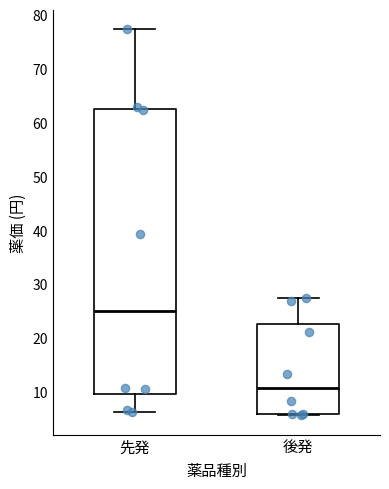

Reading left to right, read every box against the y-axis: the position of its median line, the range the box covers, and the ends of its whiskers. The values are not printed on the chart, so give them approximately, as read against the axis.

先発: median 25, box 10 to 62, whiskers 6 to 77
後発: median 11, box 6 to 23, whiskers 6 to 27